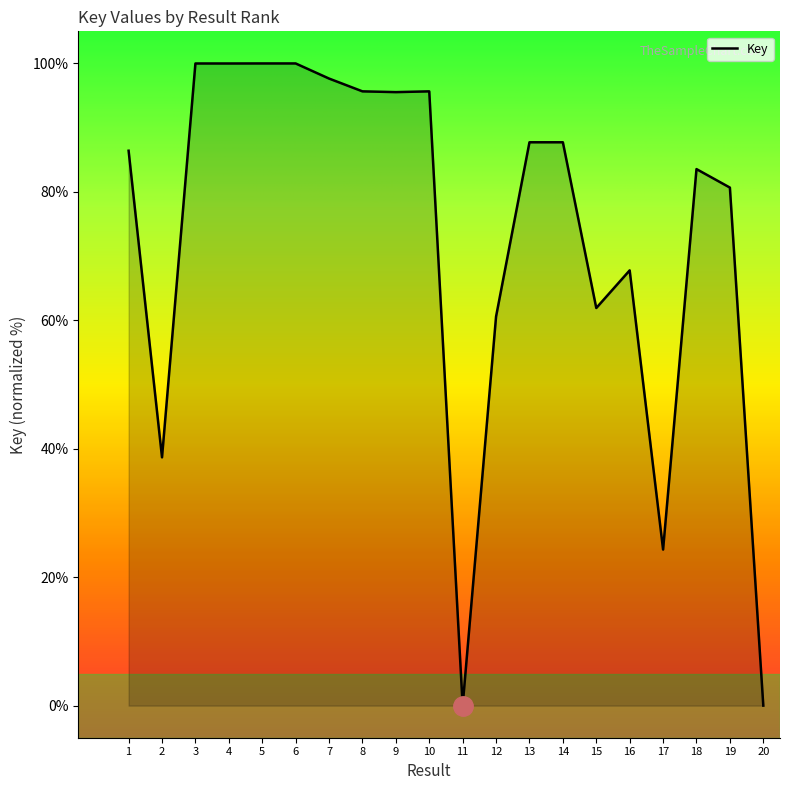

How many points are higher than both their immediate neighbors (excluding endpoints)?

6